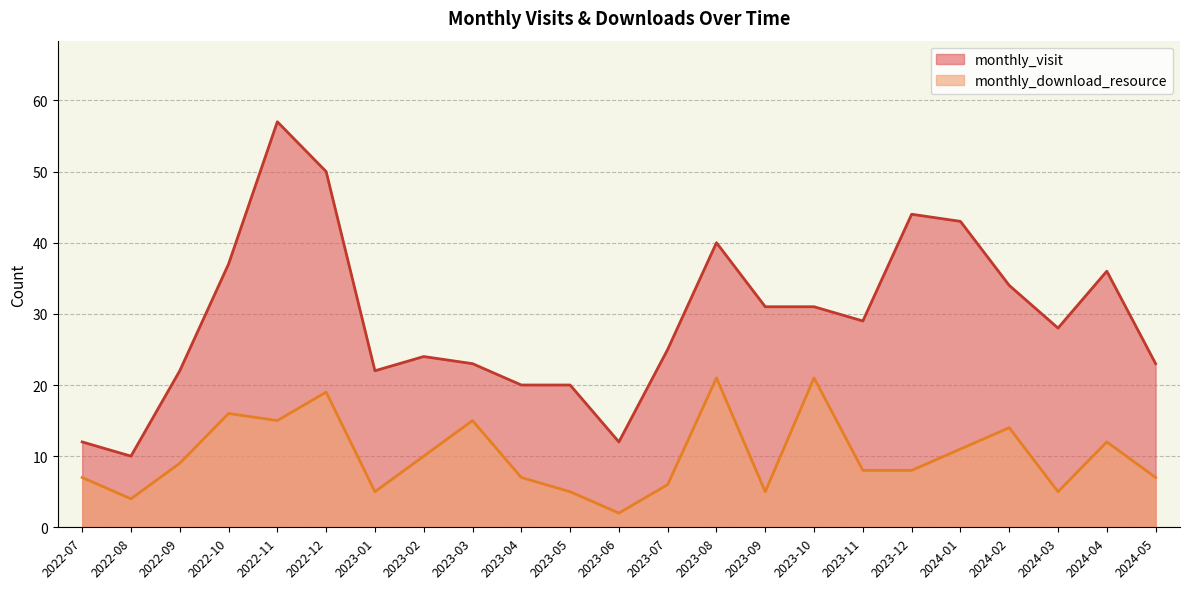

What value does the monthly_download_resource series have at 2023-08, to the nearest 10?

20